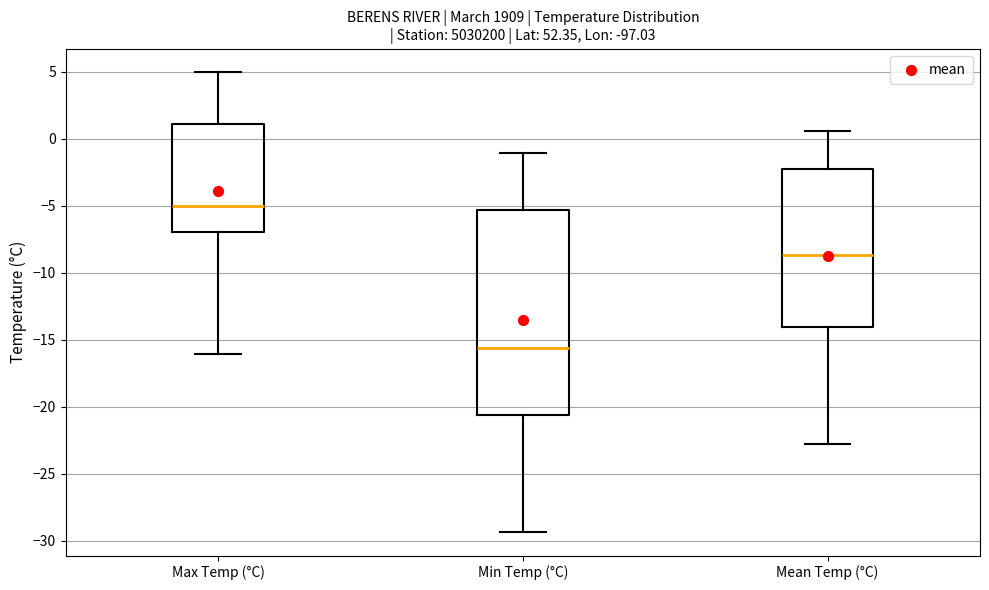

Reading left to right, transcribe this box plot: for each box, give where its median line is, the range the box spans, and where its two whiskers end, as read against the y-axis. The values are not printed on the chart, so give them approximately, as read against the axis.

Max Temp (°C): median -5.0, box -7.0 to 1.0, whiskers -16.0 to 5.0
Min Temp (°C): median -15.5, box -20.5 to -5.5, whiskers -29.5 to -1.0
Mean Temp (°C): median -8.5, box -14.0 to -2.0, whiskers -23.0 to 0.5